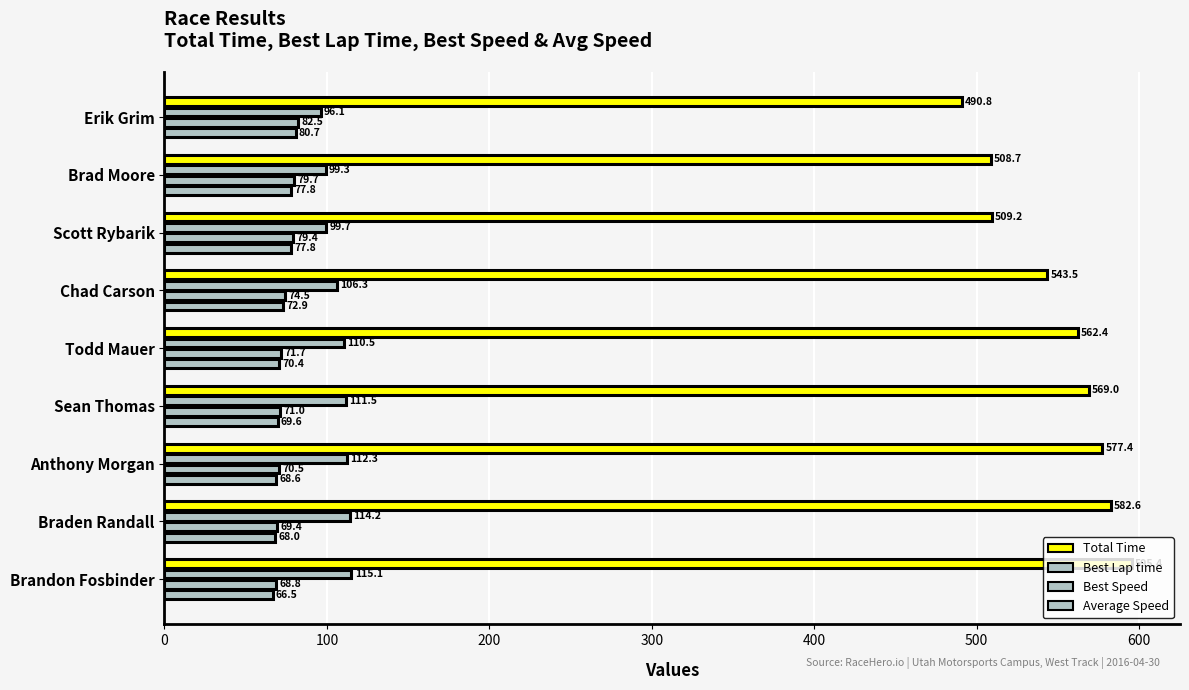

List the series in order of their peak value, highest first.

Total Time, Best Lap time, Best Speed, Average Speed